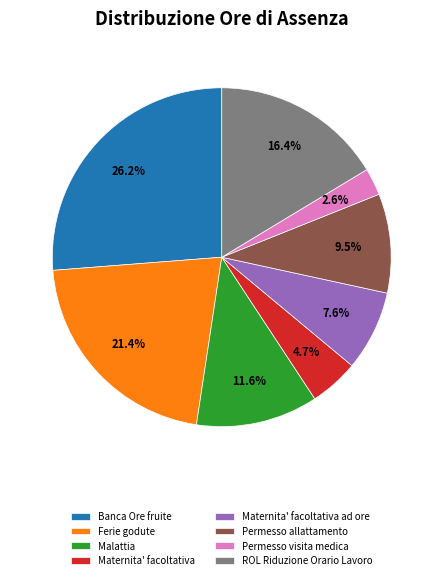

What is the largest slice in the pie chart?

Banca Ore fruite